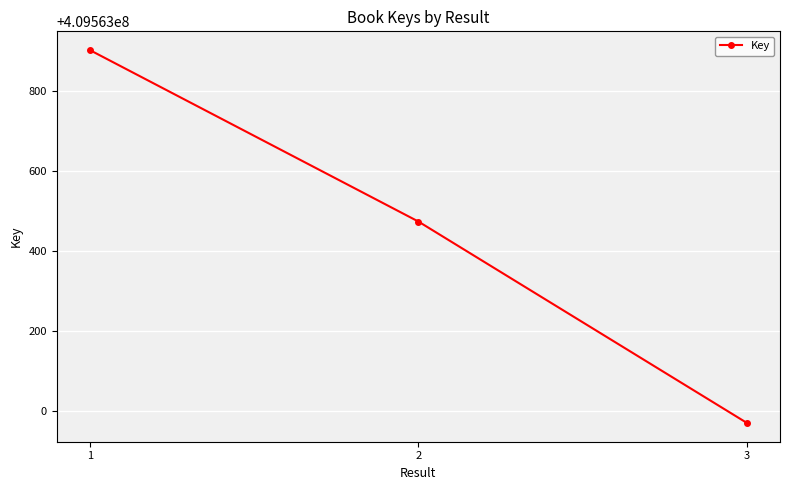

What is the change in value from 1 to 3?

-933